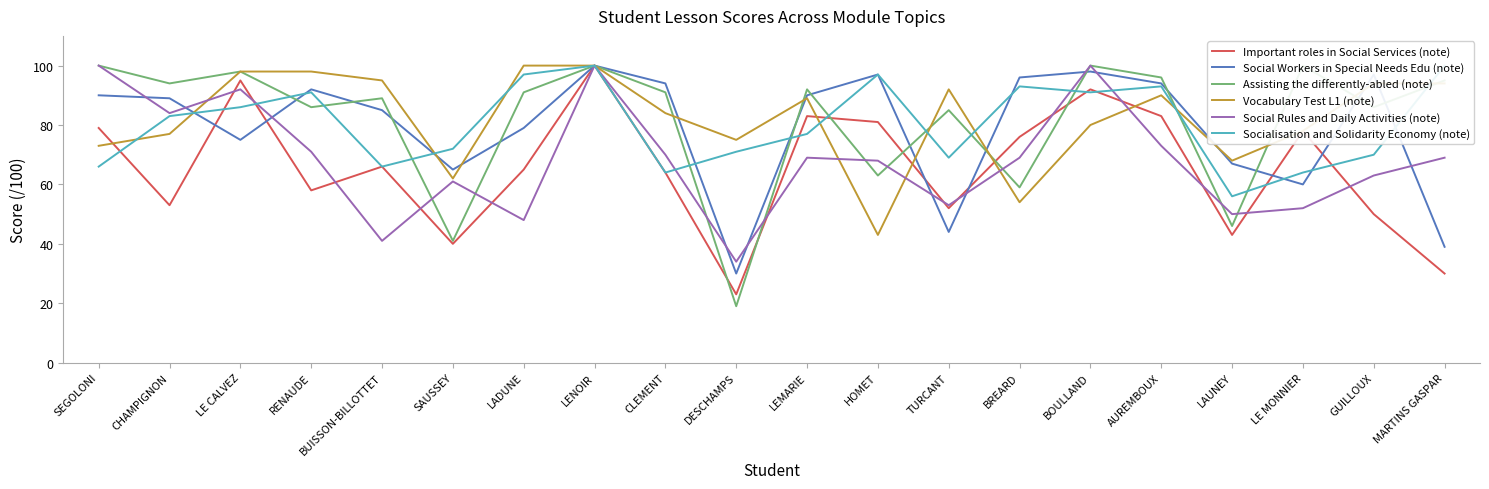

True or false: Vocabulary Test L1 (note) has a value of 80 at BOULLAND.

True